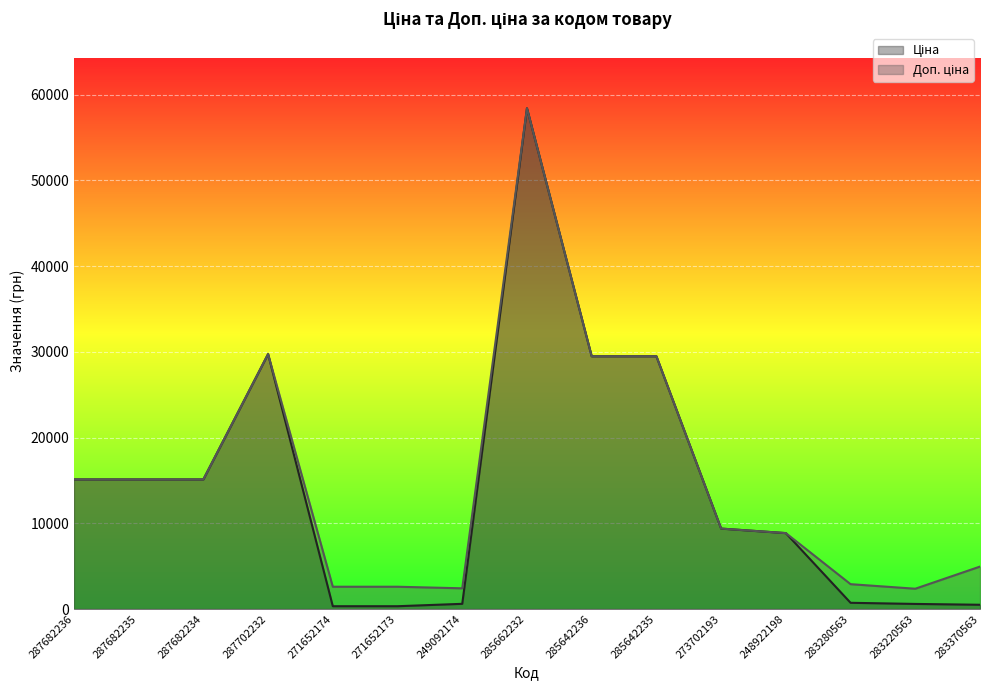

What is the difference between the second highest and second lowest values in the Доп. ціна series?

27332.4